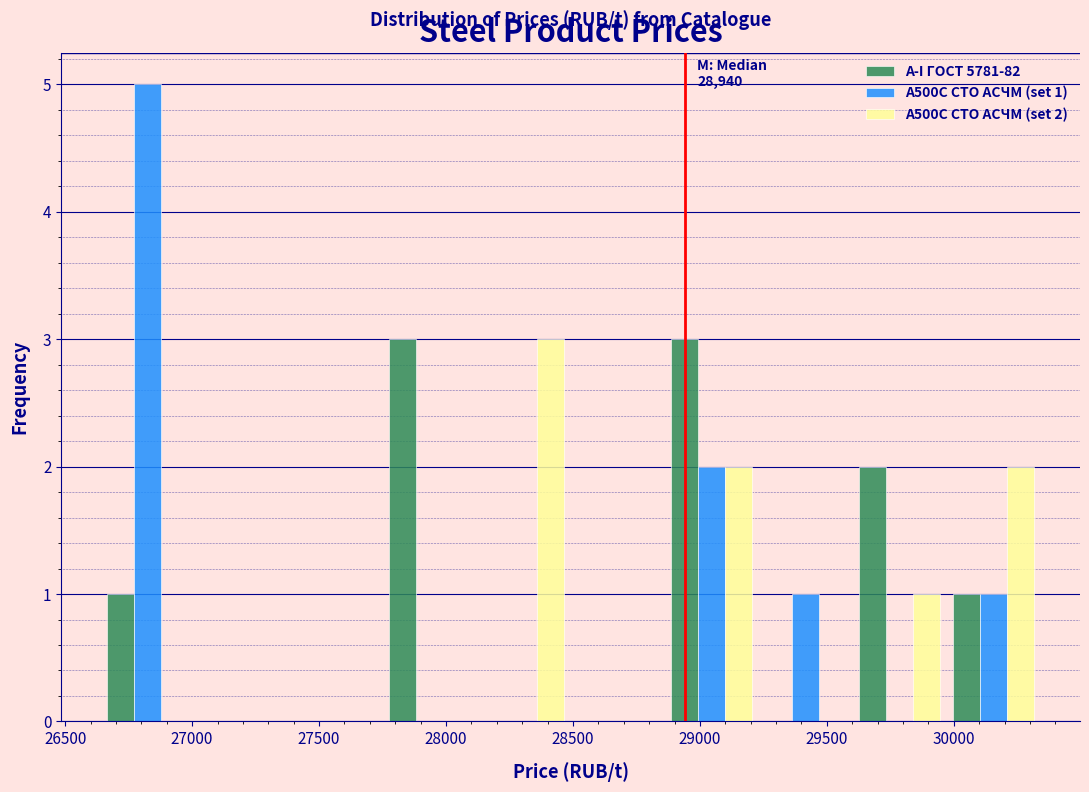

In the А500С СТО АСЧМ (set 2) series, which range on the x-axis has the tallest bar?

28100 to 28500